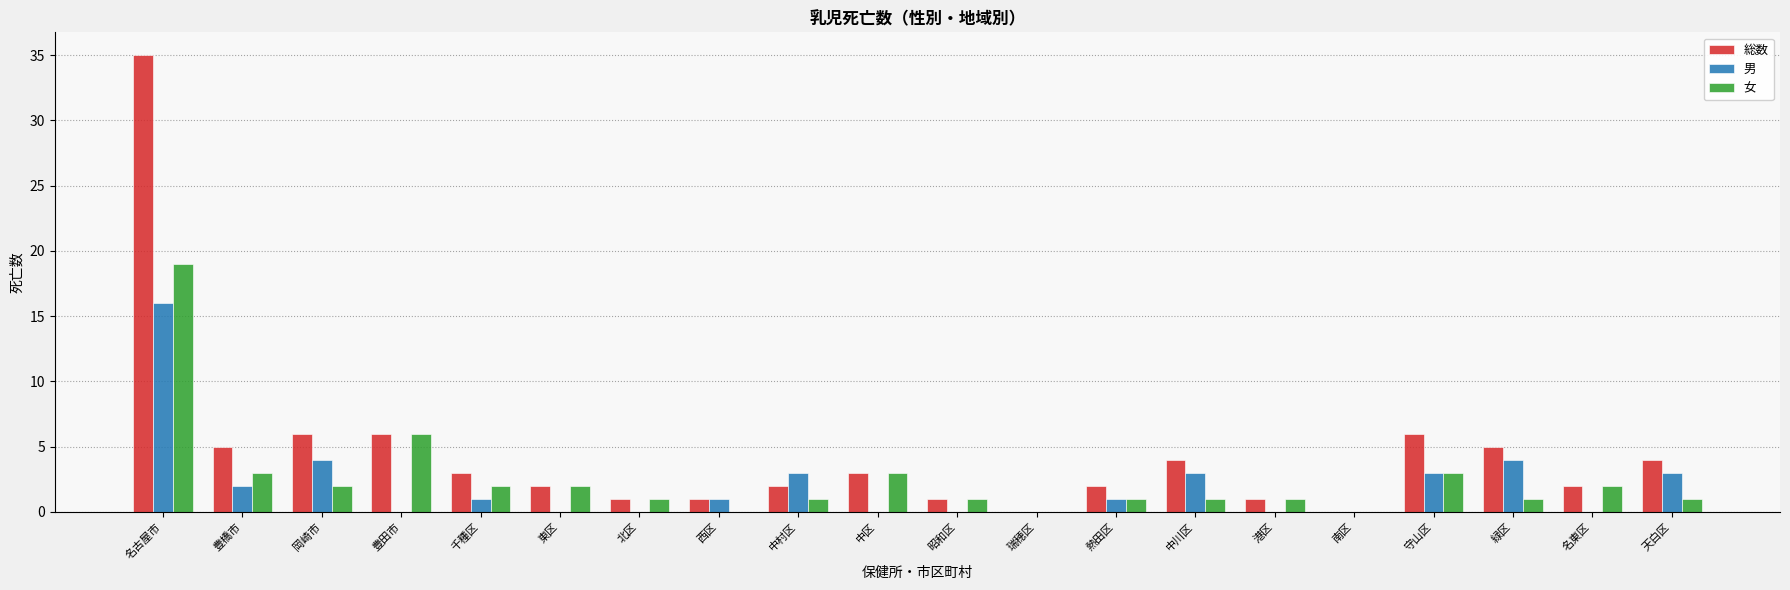

The 総数 series shows 2 at 中川区. True or false?

False